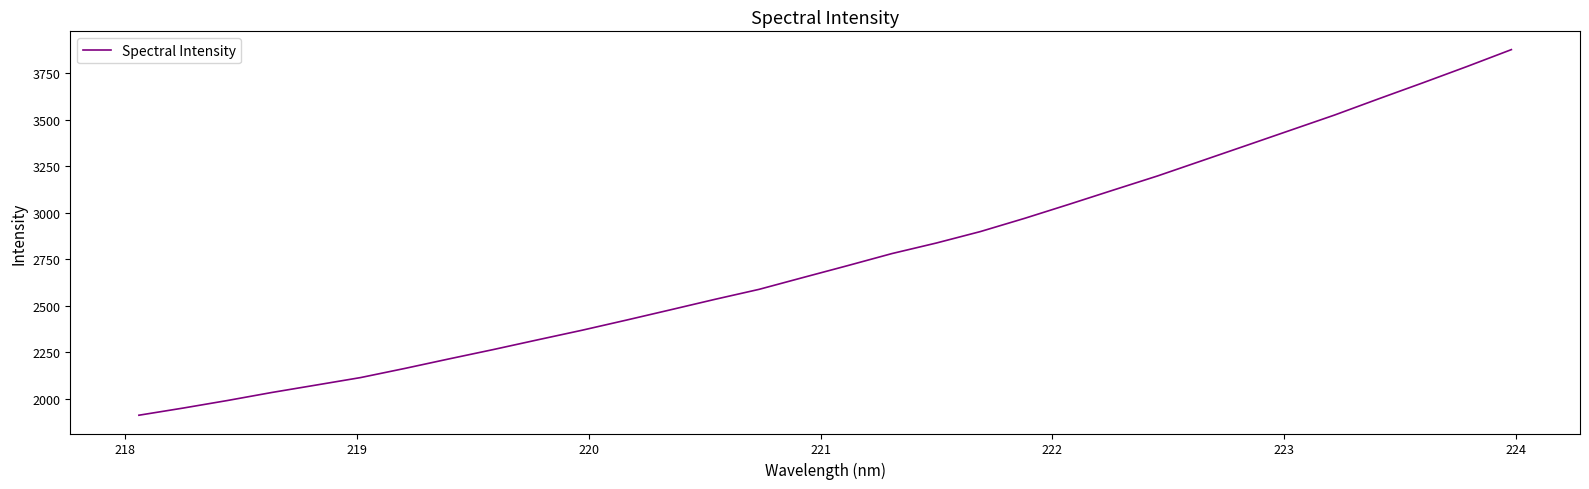

Does the chart have visible grid lines?

No